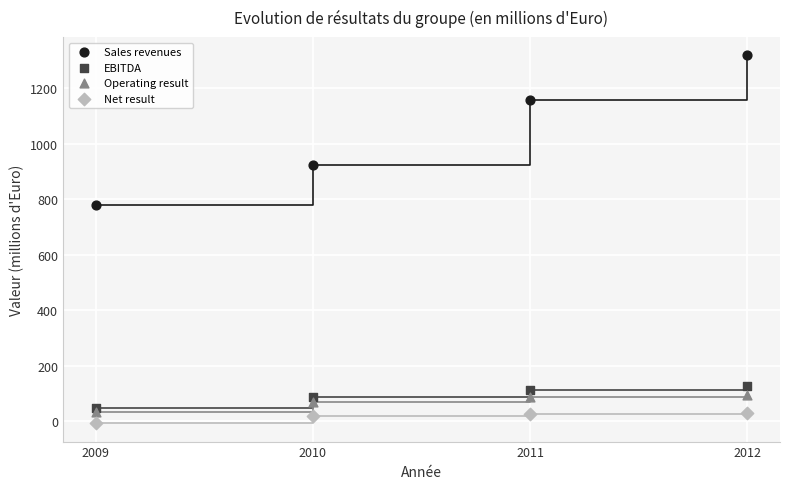

Across all series, what Y value is closest to 655?

781.0